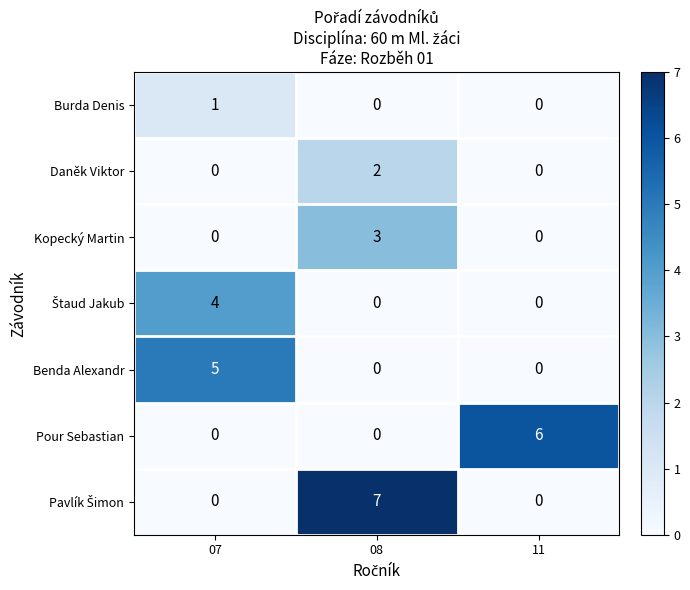

What is the total value across all series at 11?

6